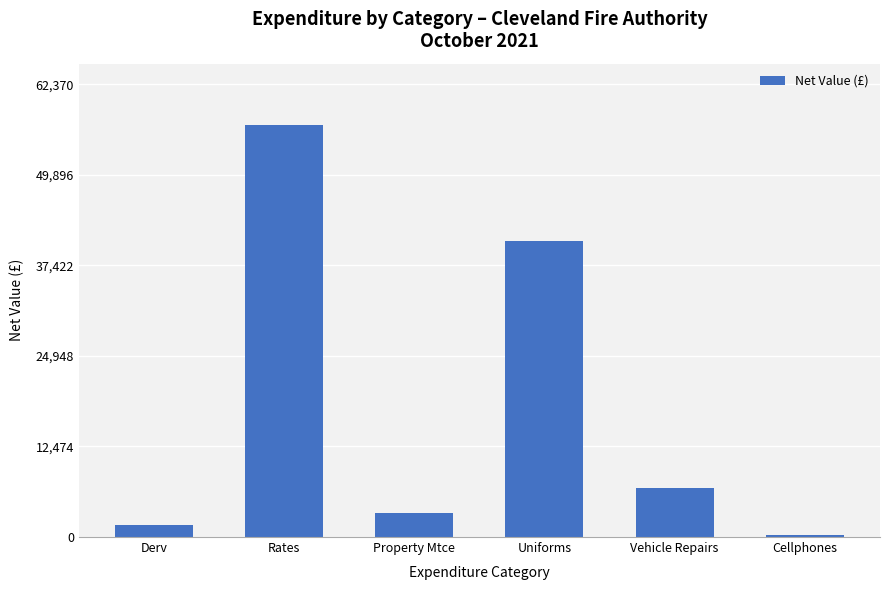

How many values are below 6707?

3